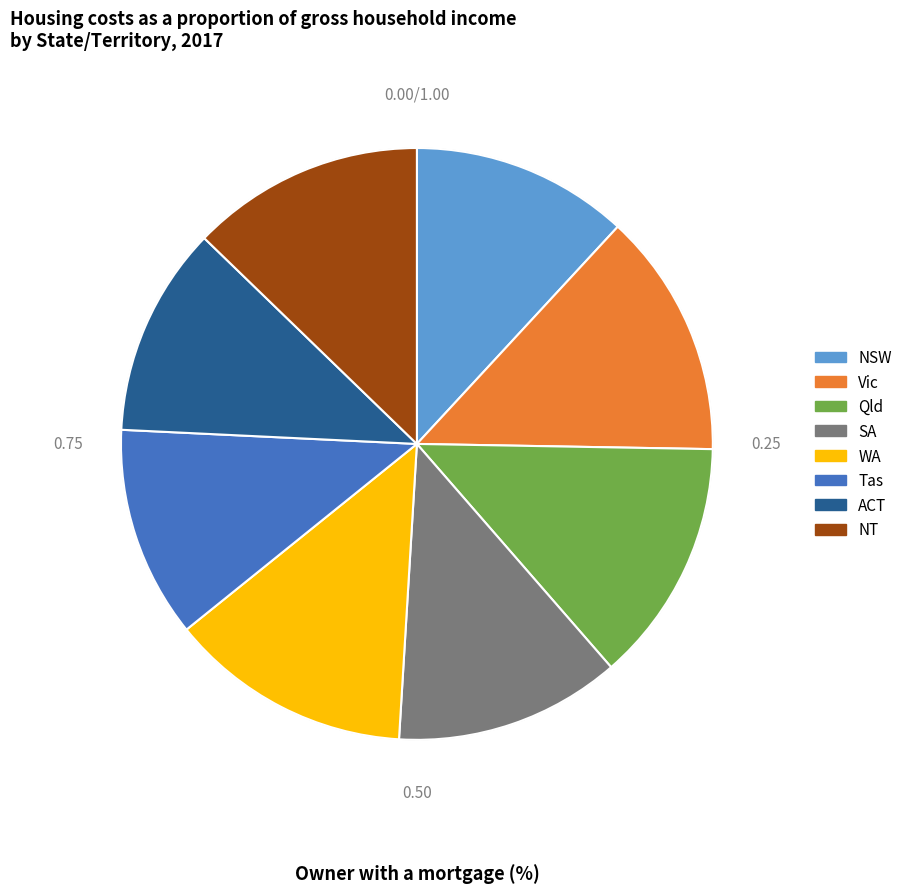

Is there a majority slice in this chart?

No